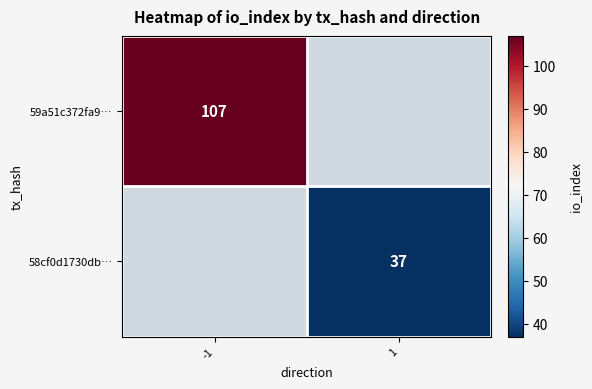

The value of 58cf0d1730db… at 1 is 23. True or false?

False